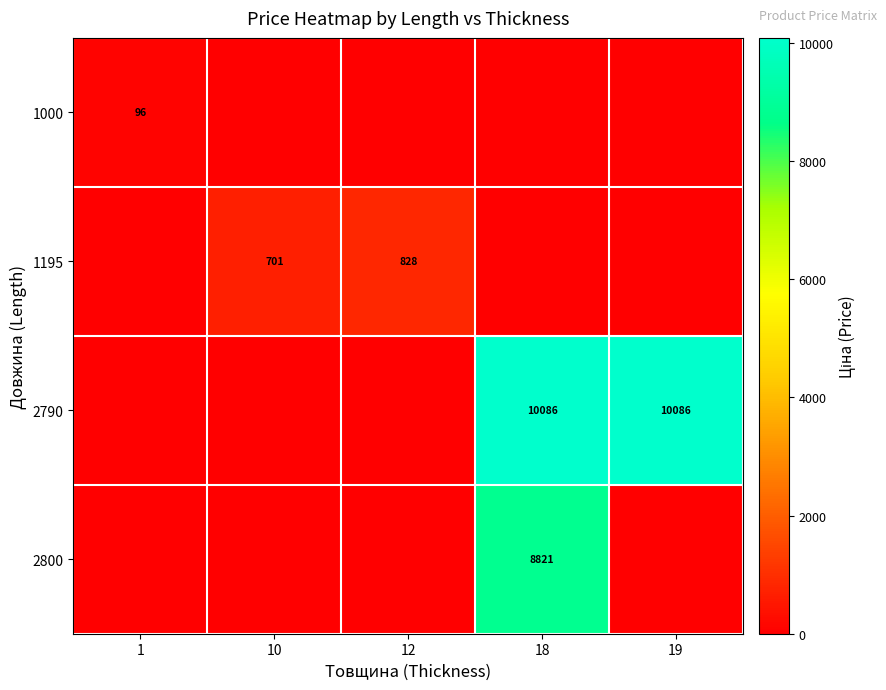

The value of 2800 at 18 is 3255. True or false?

False